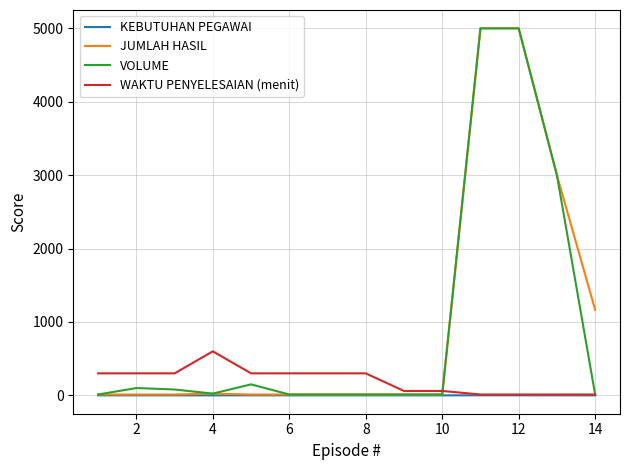

What is the maximum value shown in the chart?

5000.0